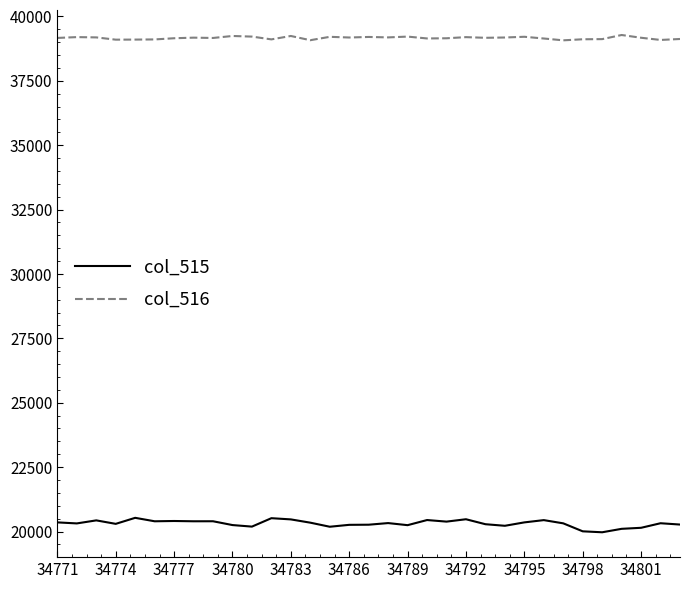

True or false: col_516 has more than 0 points higher than both neighbors.

True